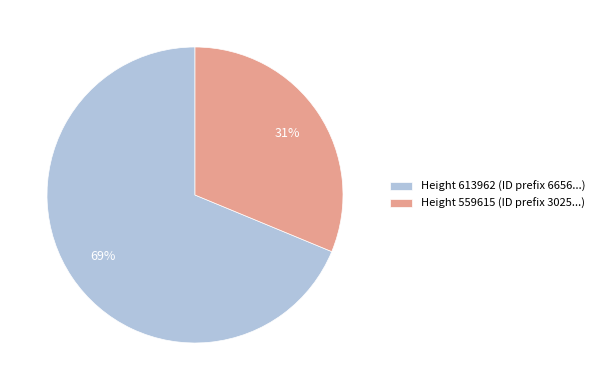

To the nearest percent, what percentage of the pie is Height 613962 (ID prefix 6656...)?

69%